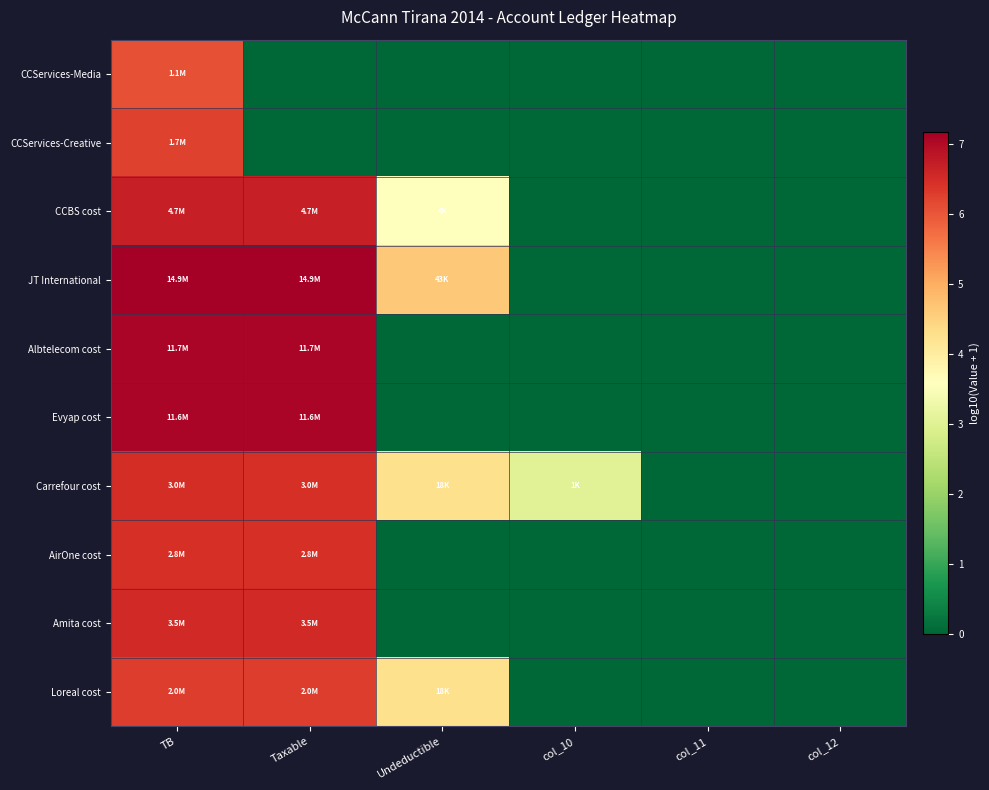

Reading left to right, transcribe all the data shown in this chart.

CCServices-Media: TB=6.1	Taxable=0.0	Undeductible=0.0	col_10=0.0	col_11=0.0	col_12=0.0
CCServices-Creative: TB=6.2	Taxable=0.0	Undeductible=0.0	col_10=0.0	col_11=0.0	col_12=0.0
CCBS cost: TB=6.7	Taxable=6.7	Undeductible=3.6	col_10=0.0	col_11=0.0	col_12=0.0
JT International: TB=7.2	Taxable=7.2	Undeductible=4.6	col_10=0.0	col_11=0.0	col_12=0.0
Albtelecom cost: TB=7.1	Taxable=7.1	Undeductible=0.0	col_10=0.0	col_11=0.0	col_12=0.0
Evyap cost: TB=7.1	Taxable=7.1	Undeductible=0.0	col_10=0.0	col_11=0.0	col_12=0.0
Carrefour cost: TB=6.5	Taxable=6.5	Undeductible=4.3	col_10=3.0	col_11=0.0	col_12=0.0
AirOne cost: TB=6.5	Taxable=6.5	Undeductible=0.0	col_10=0.0	col_11=0.0	col_12=0.0
Amita cost: TB=6.5	Taxable=6.5	Undeductible=0.0	col_10=0.0	col_11=0.0	col_12=0.0
Loreal cost: TB=6.3	Taxable=6.3	Undeductible=4.3	col_10=0.0	col_11=0.0	col_12=0.0